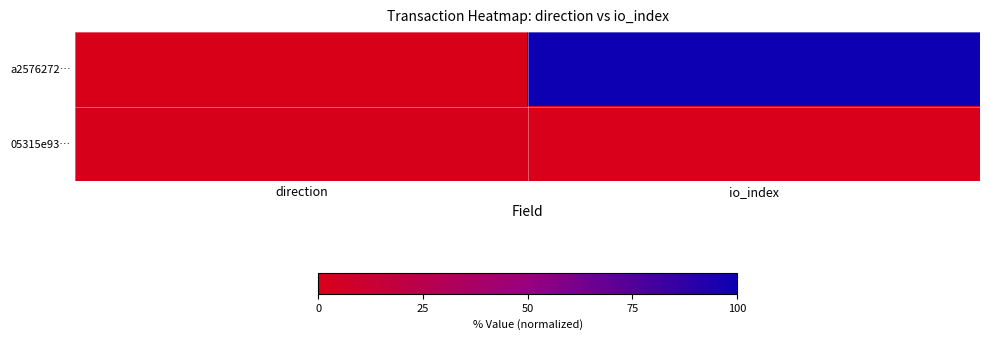

Count the number of data series in this chart.

2